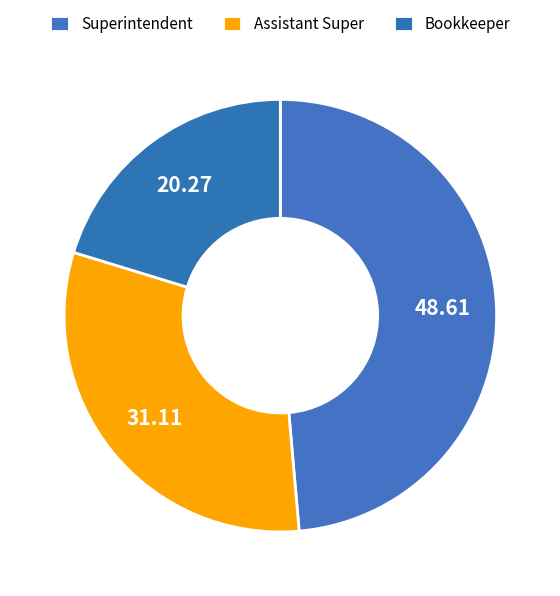

What percentage is NOT represented by Bookkeeper?

79.7%